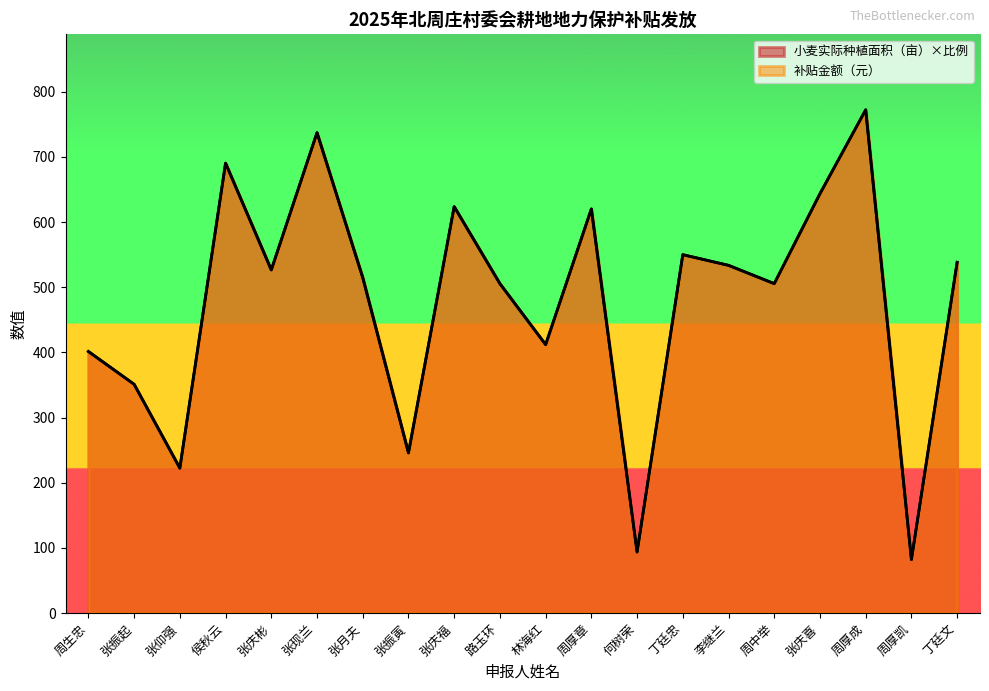

How many data points in 小麦实际种植面积（亩） are above 526?

10